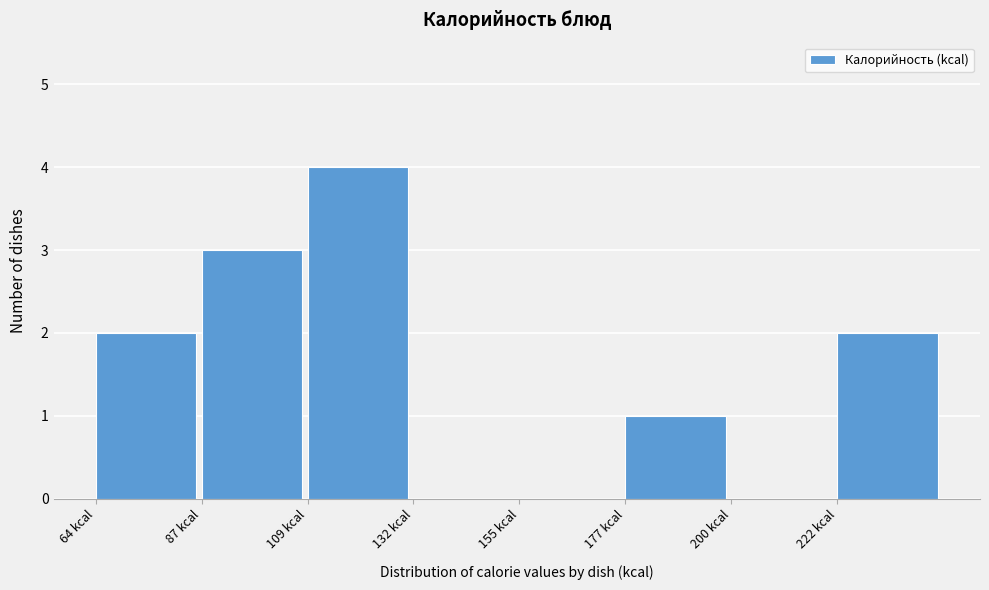

How tall is the bar that spans 85 to 110 on the x-axis? Neither the bar edges nor the heights are printed on the chart, so give them approximately, as read against the axes.

3